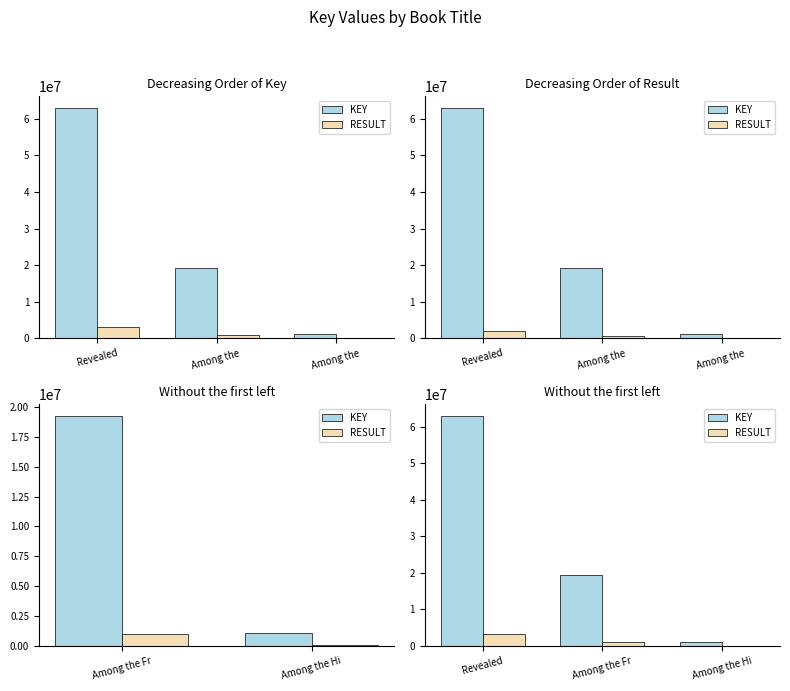

Which series changed the most between Among the Fr and Among the Hi?

KEY